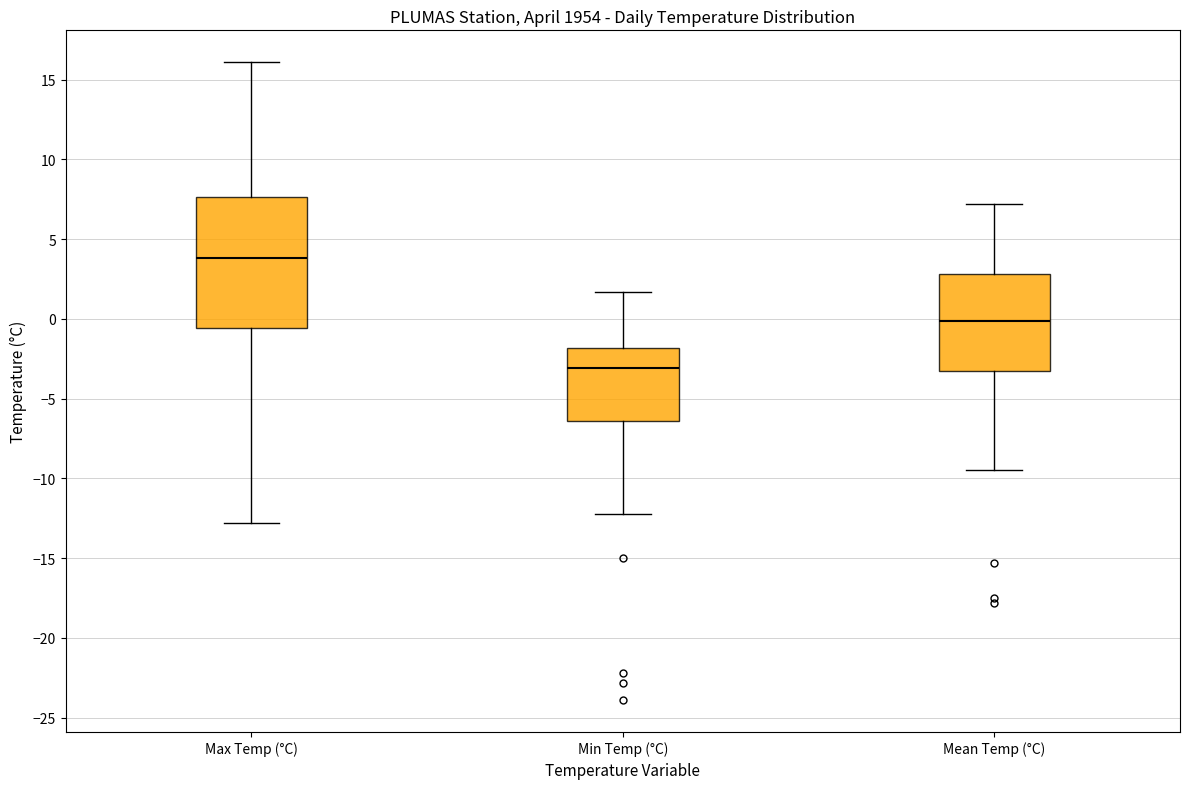

Which box's median line is the highest?

Max Temp (°C)